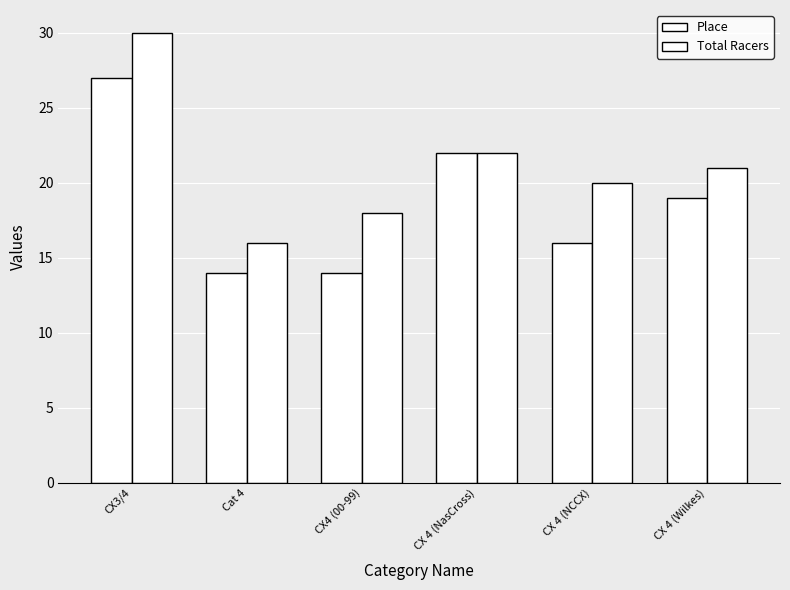

How many bars are there in total?

12